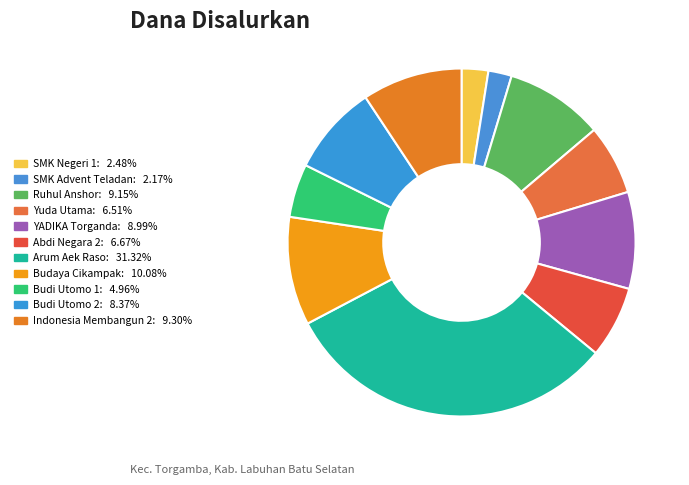

How many segments does this pie chart have?

11